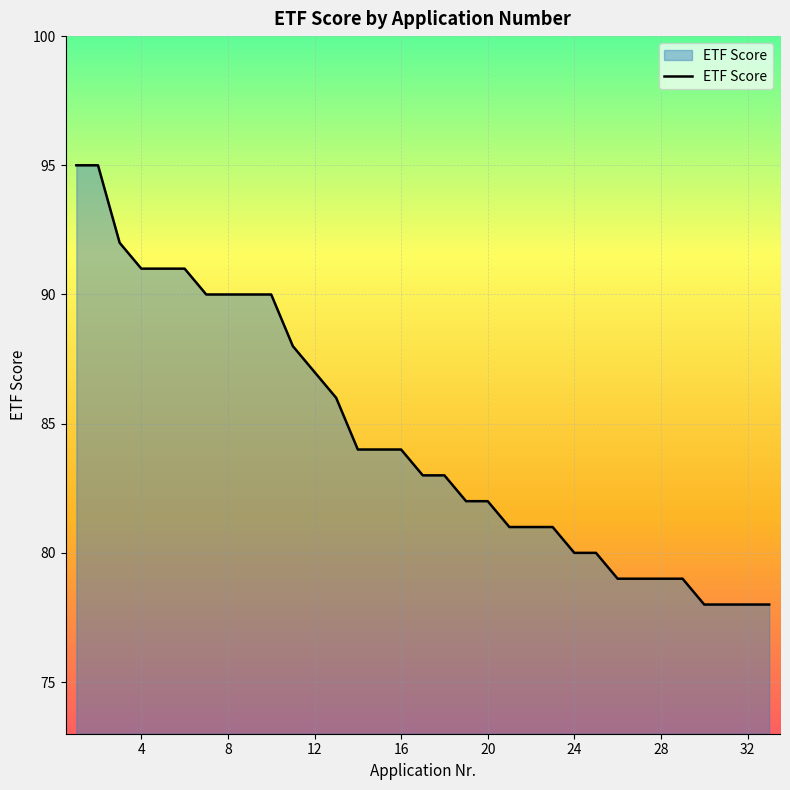

Reading right to left, transcribe all the data shown in this chart.

78	78	78	78	79	79	79	79	80	80	81	81	81	82	82	83	83	84	84	84	86	87	88	90	90	90	90	91	91	91	92	95	95